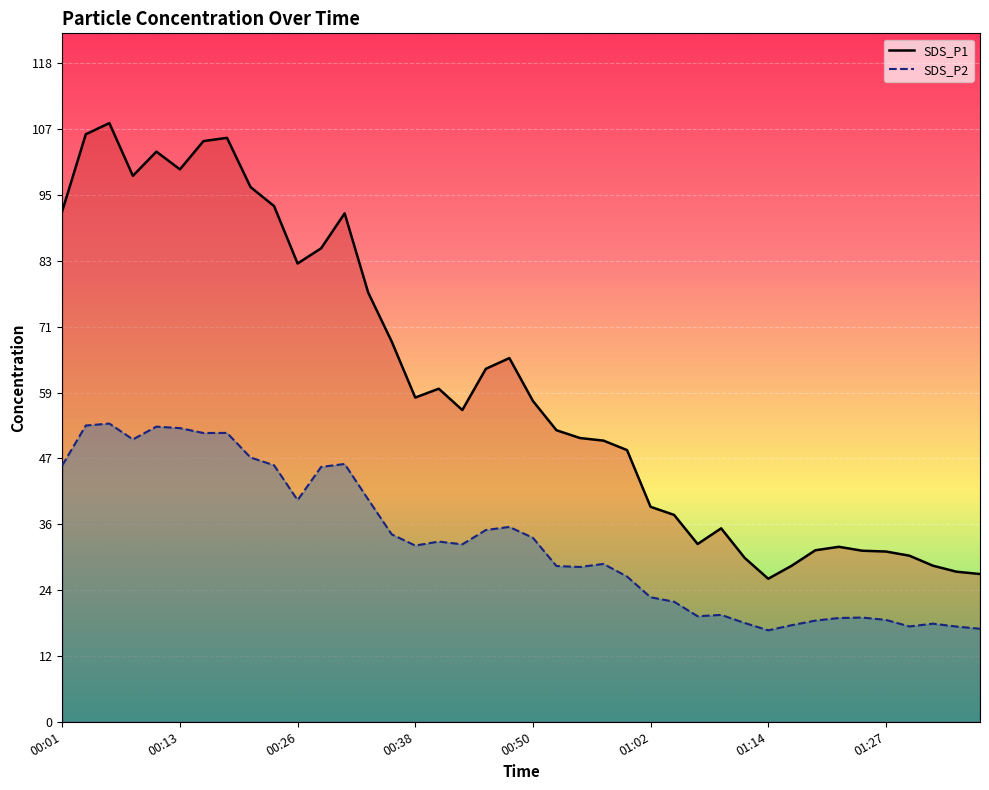

Which series changed the most between 00:13 and 14?

SDS_P1 line